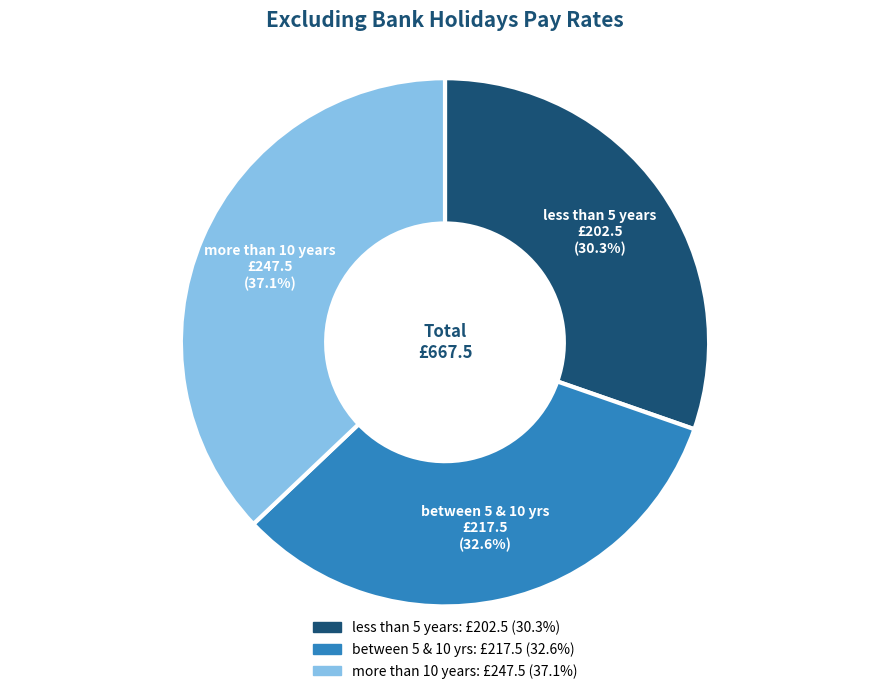

To the nearest percent, what is the difference between the largest and smallest slice percentages?

7%